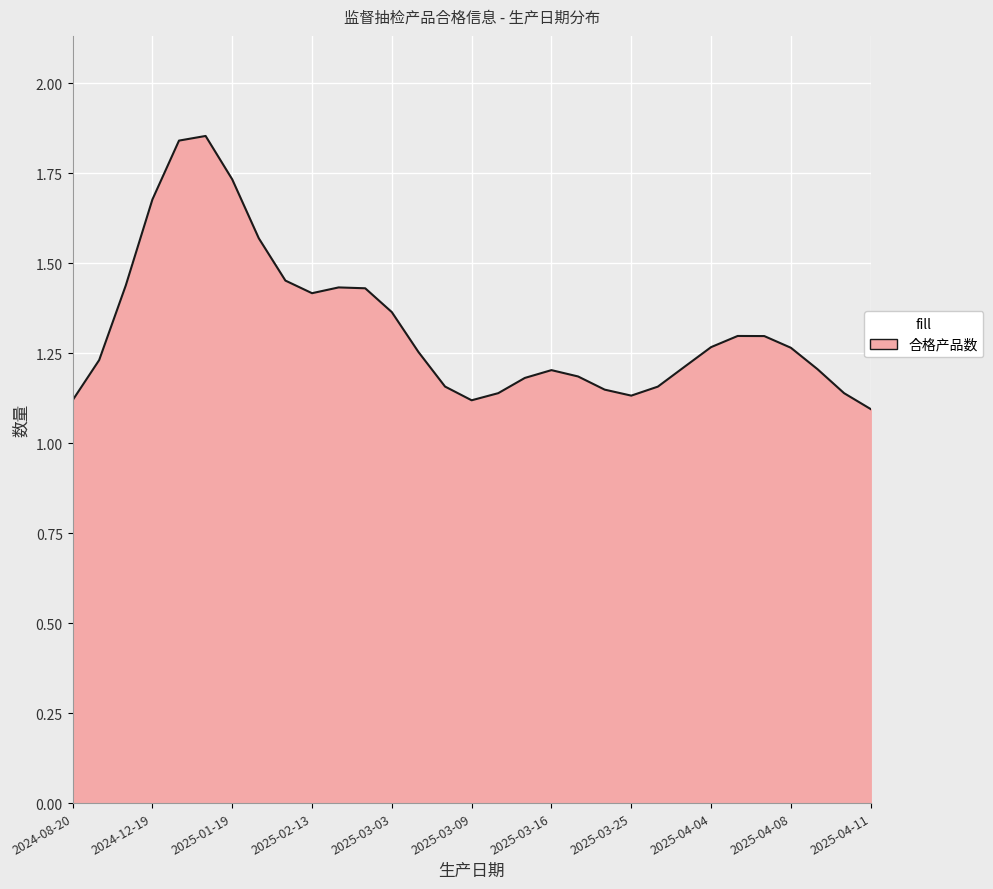

What is the label of the 9th point from the left?

2025-02-10